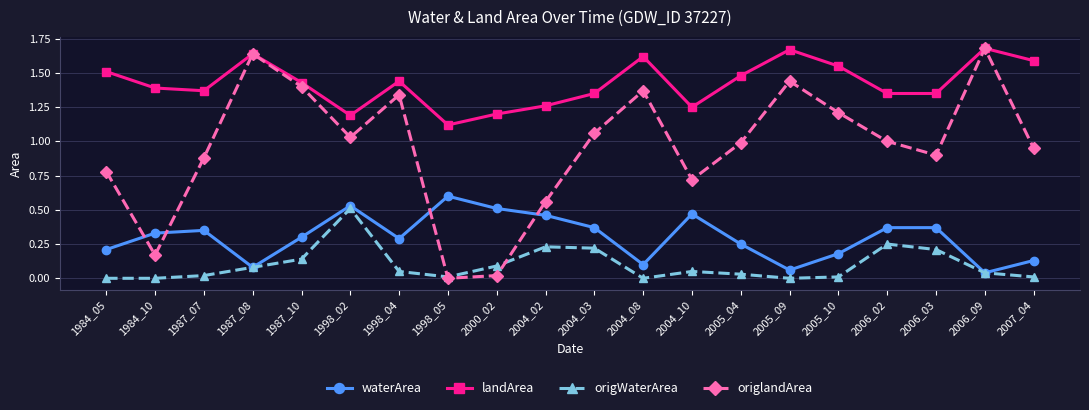

List the series in order of their overall mean, lowest first.

origWaterArea, waterArea, origlandArea, landArea